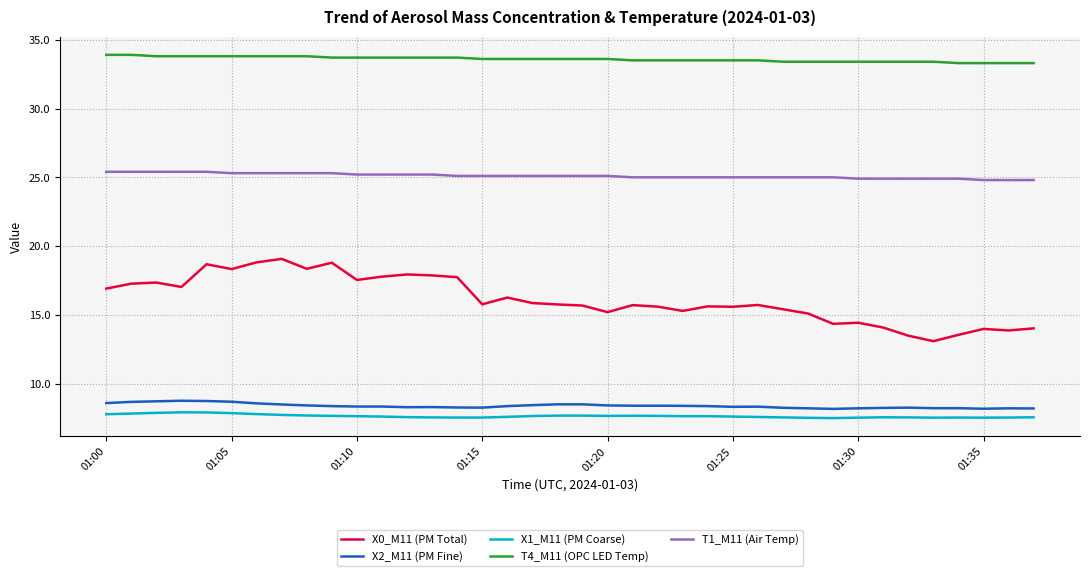

Which series has the largest total across all categories?

T4_M11 (OPC LED Temp)